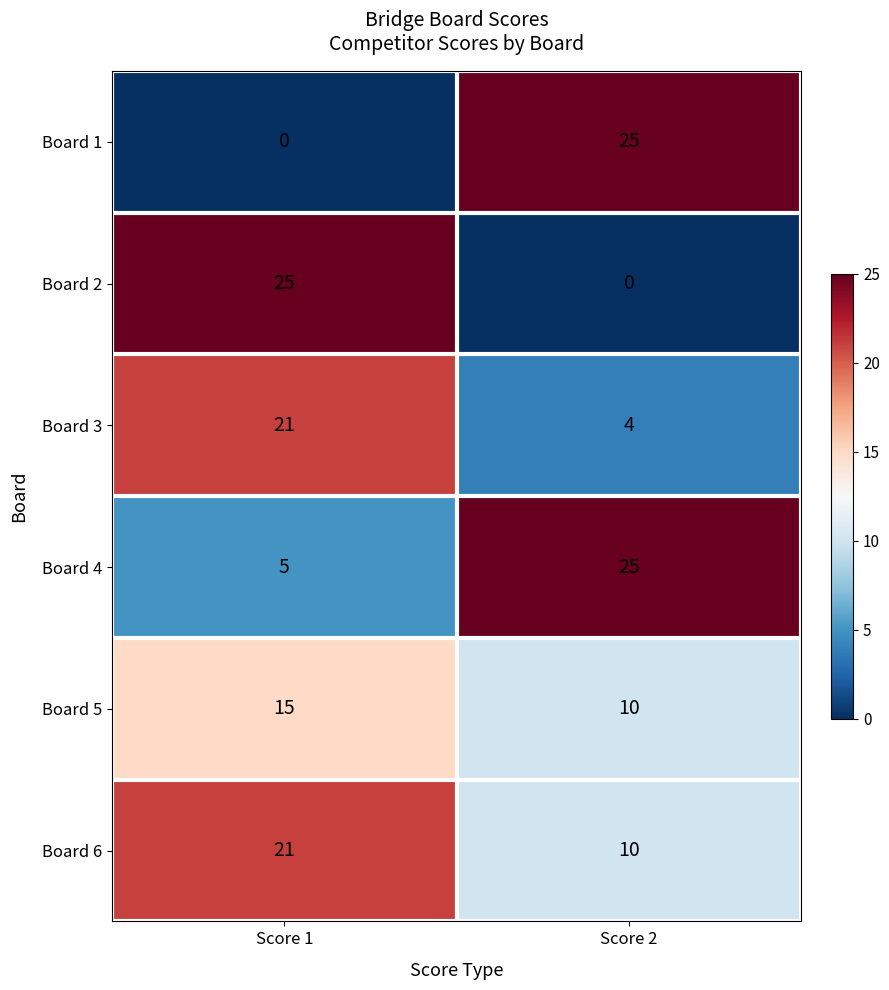

True or false: Board 4 has a value of 5 at Score 1.

True